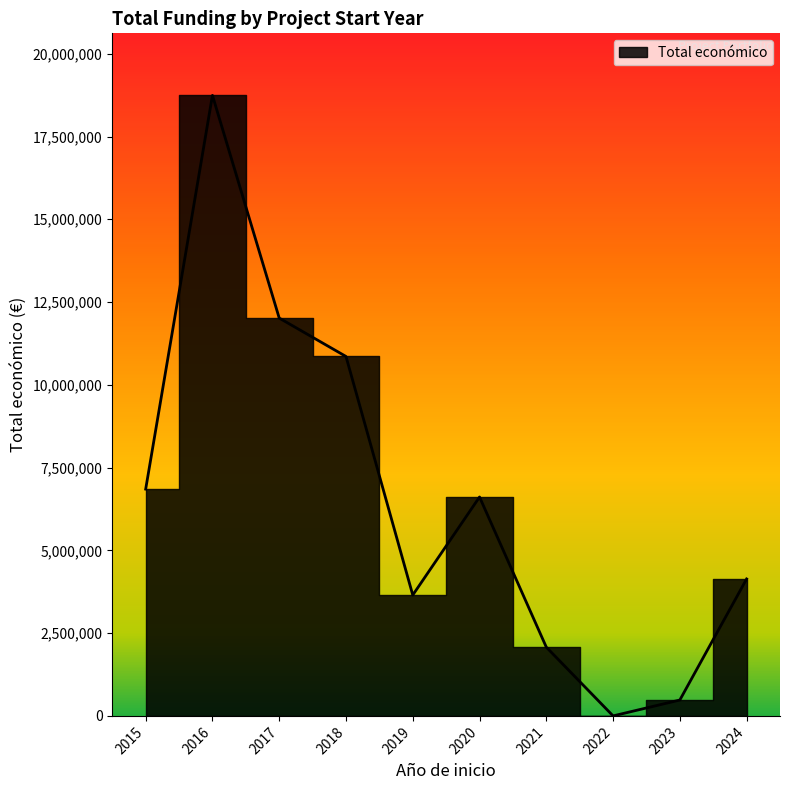

How many lines are shown in the chart?

1